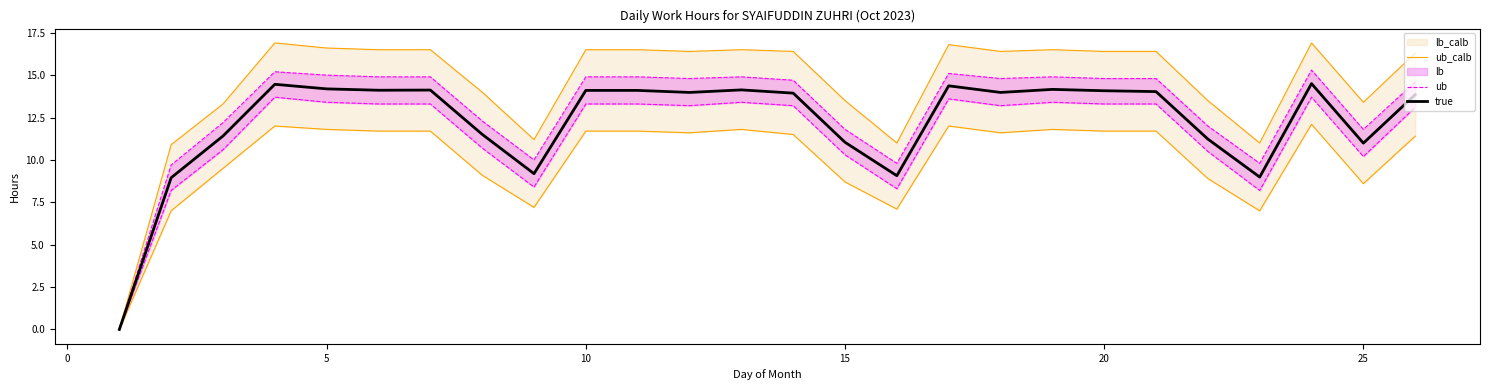

Is the value of true at 30 greater than the value of ub at 17?

No